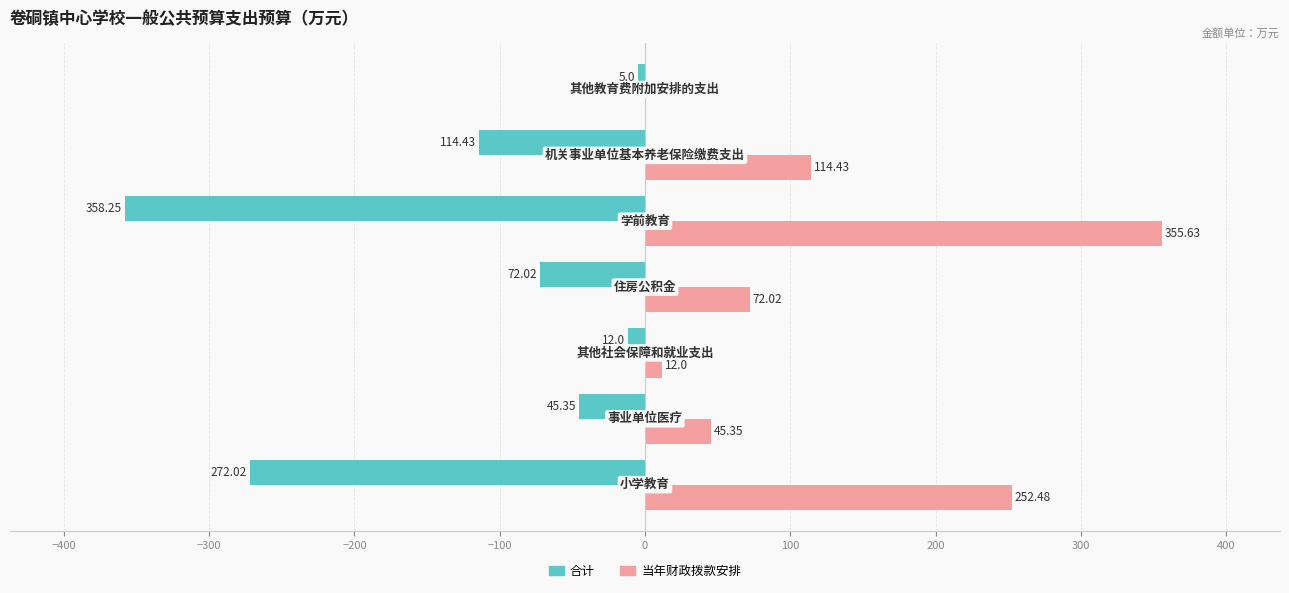

What is the sum of all 当年财政拨款安排 values?

851.9